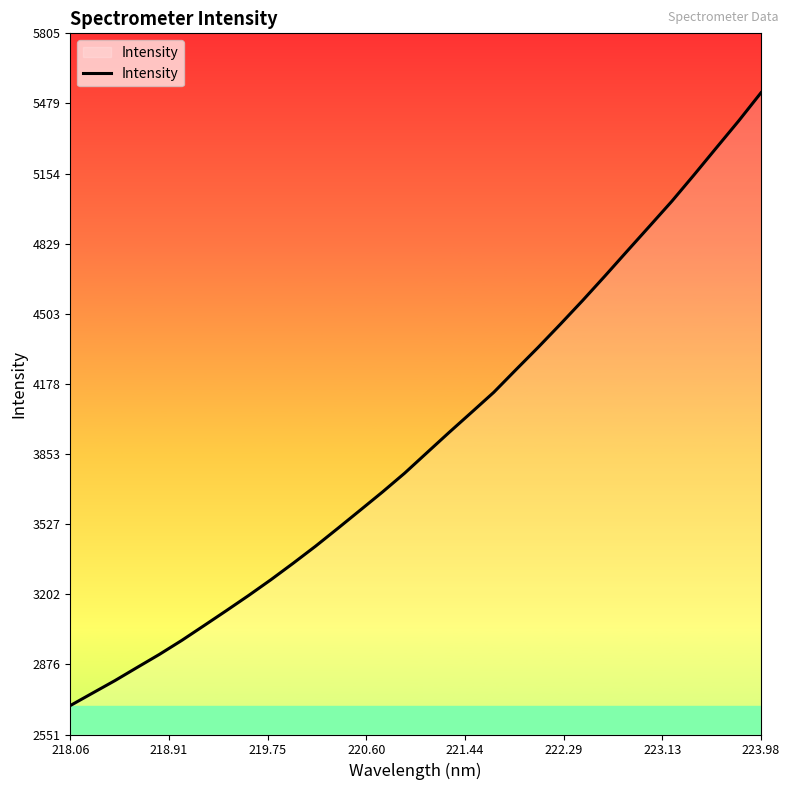

What is the maximum value shown in the chart?

5528.3